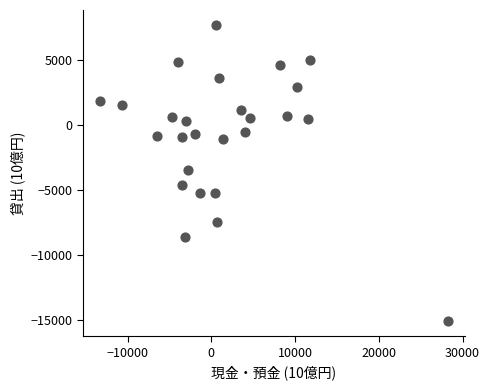

What is the range of X values (max minus min)?

41510.5